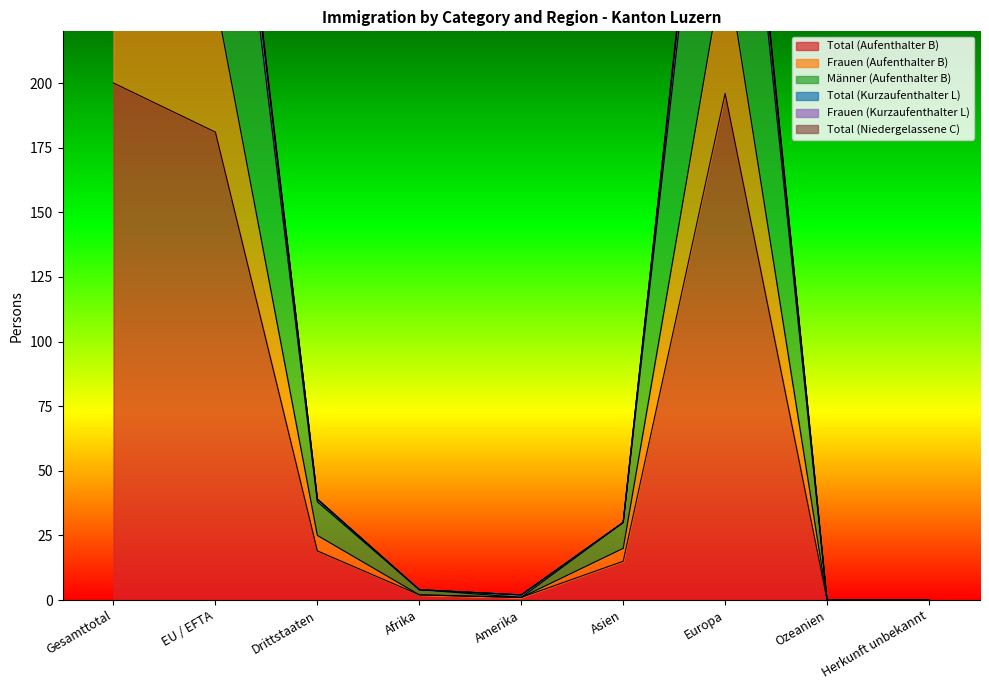

Is the value of Frauen (Kurzaufenthalter L) at Amerika greater than the value of Frauen (Aufenthalter B) at Amerika?

Yes